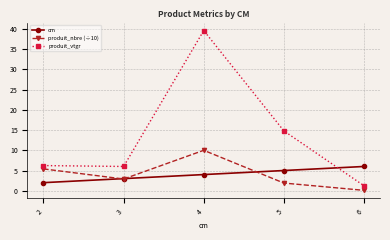

The value of produit_vtgr at 2 is 2.1. True or false?

False